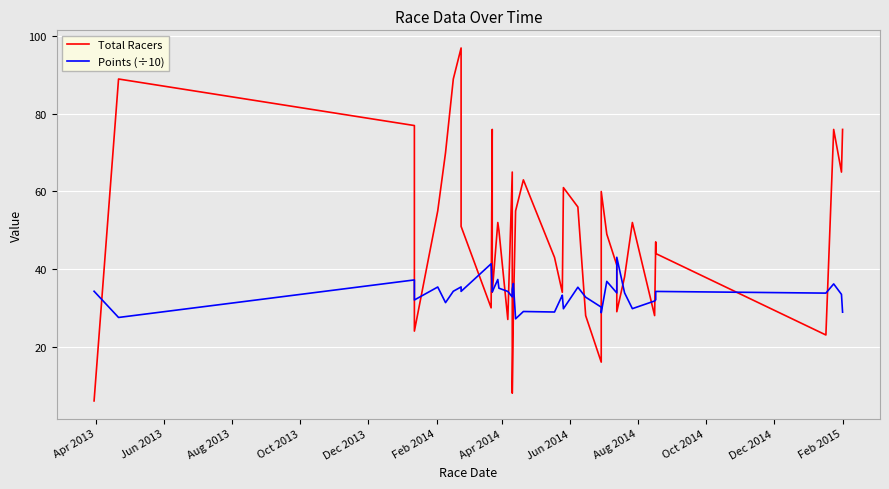

What are all the series names shown in the legend?

Total Racers, Points (÷10)